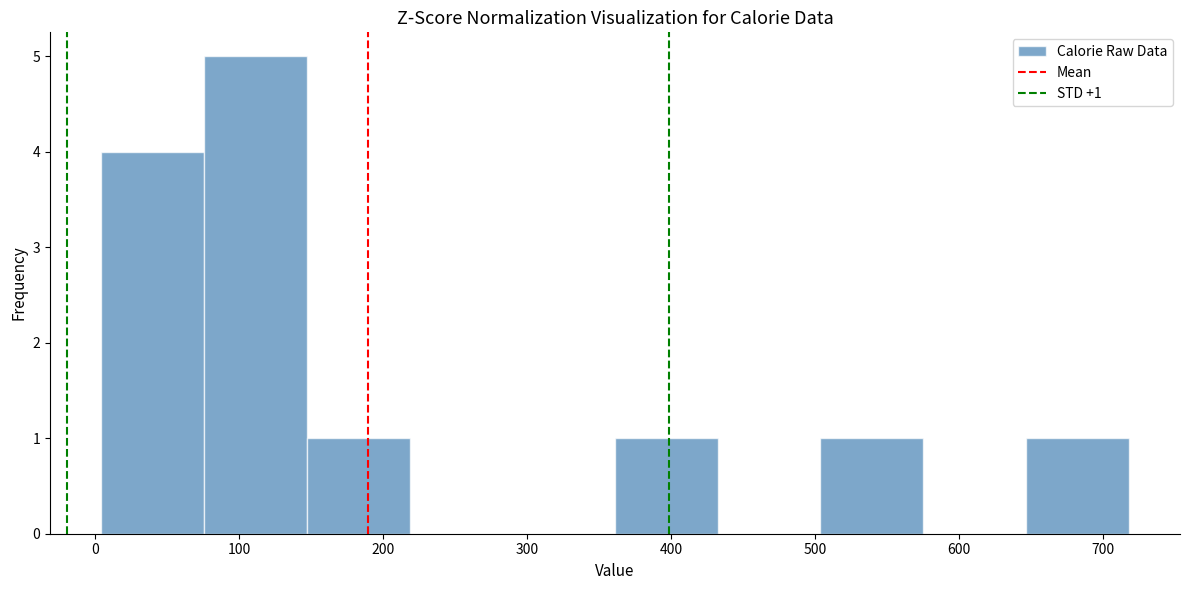

Over which range of the x-axis is the bar tallest?

80 to 150